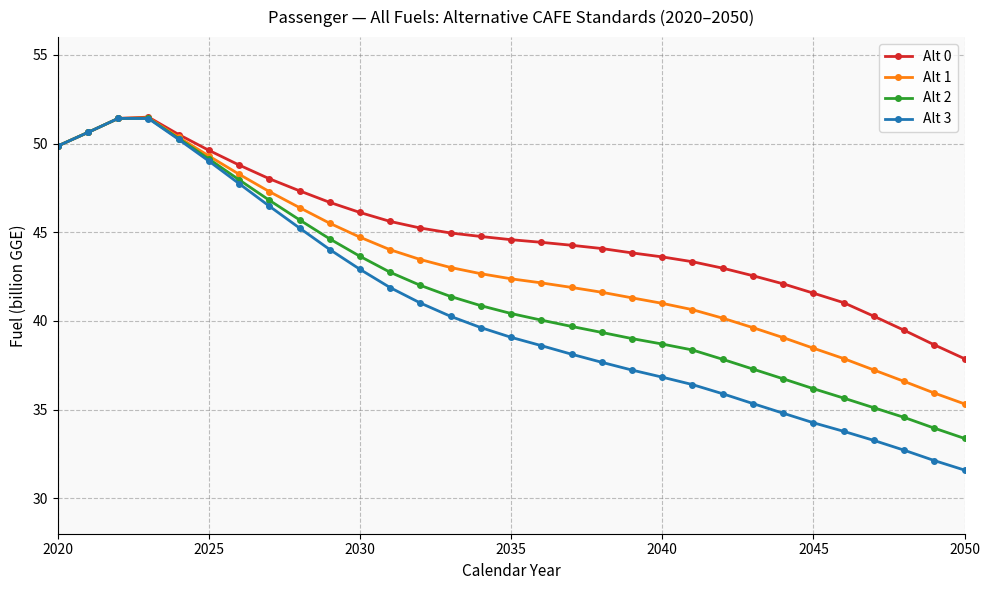

In Alt 3, how many points are higher than both neighbors (excluding endpoints)?

1